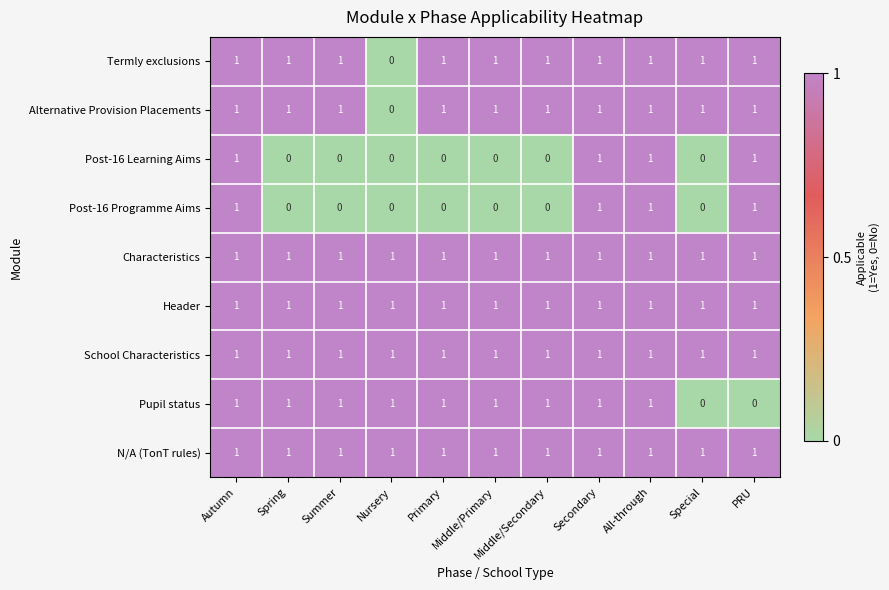

Count the Post-16 Programme Aims values in the range 0 to 1.

11